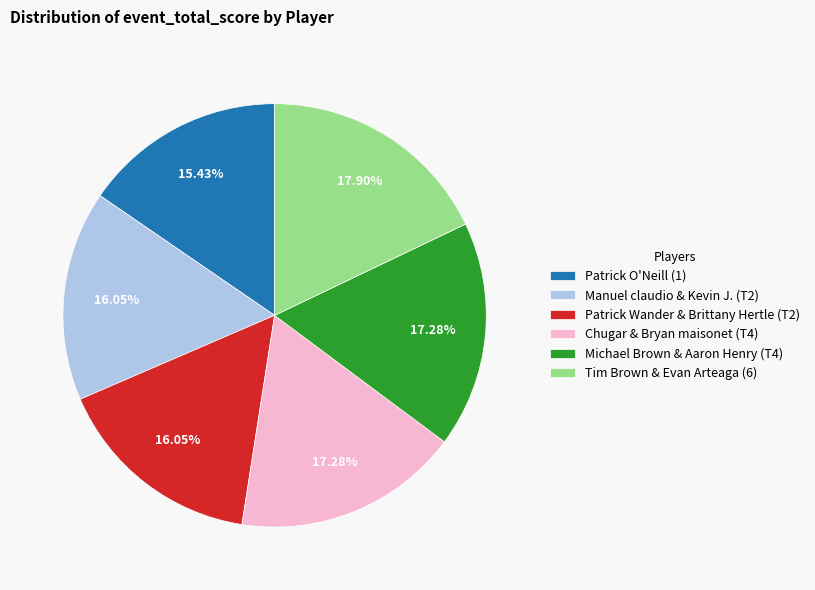

Is it true that Michael Brown & Aaron Henry (T4) is 4% of the pie?

False